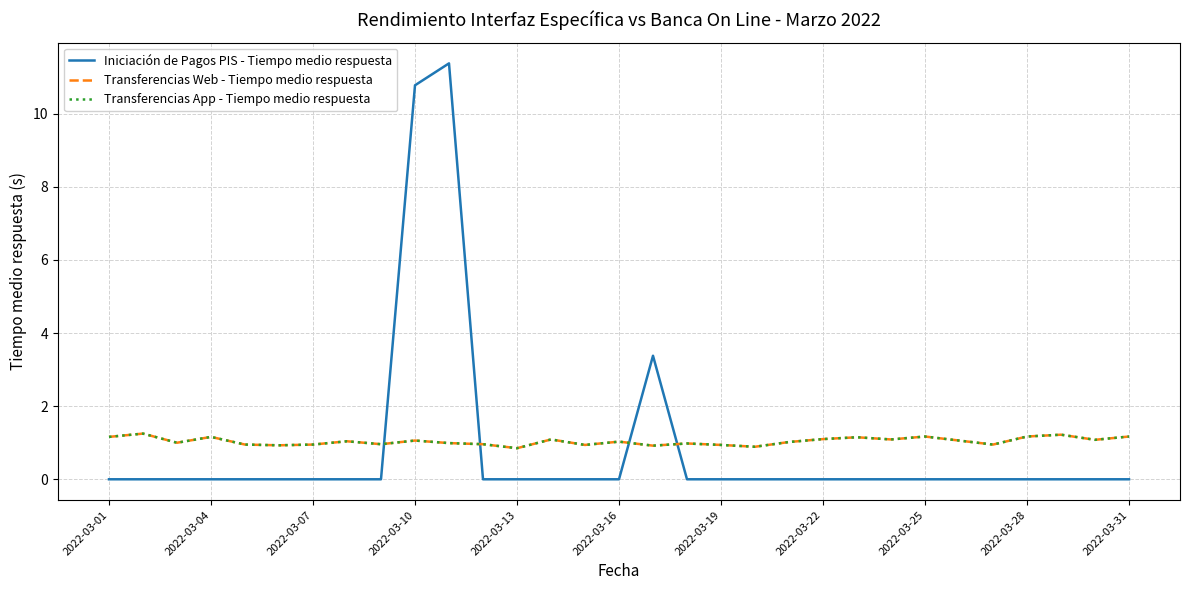

What is the value of the Transferencias App - Tiempo medio respuesta point at the 27th from the left?

0.9